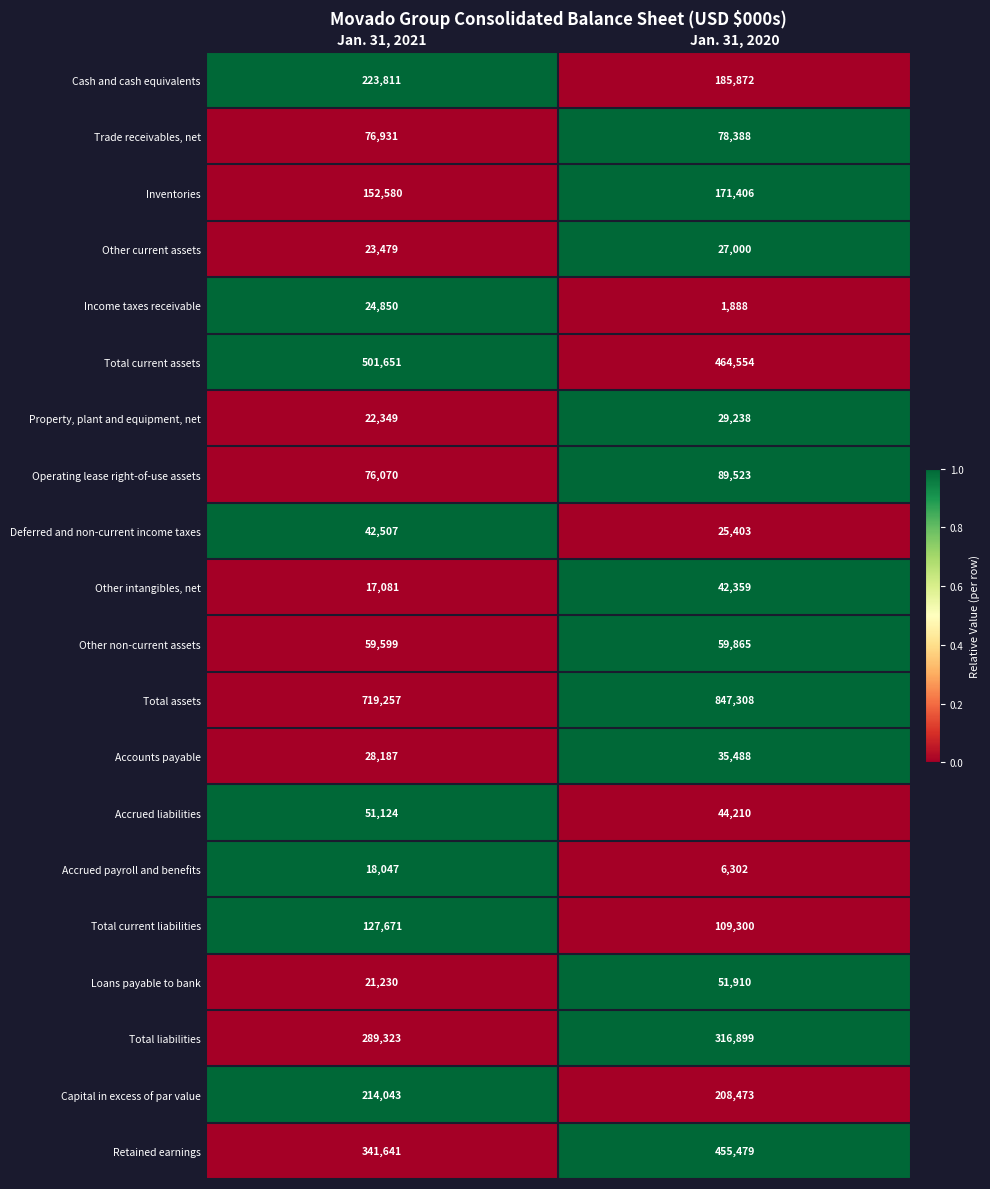

Count the number of data series in this chart.

20